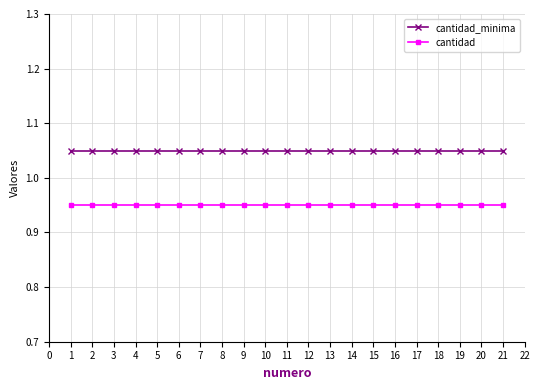

The cantidad series shows 1.5 at 9. True or false?

False